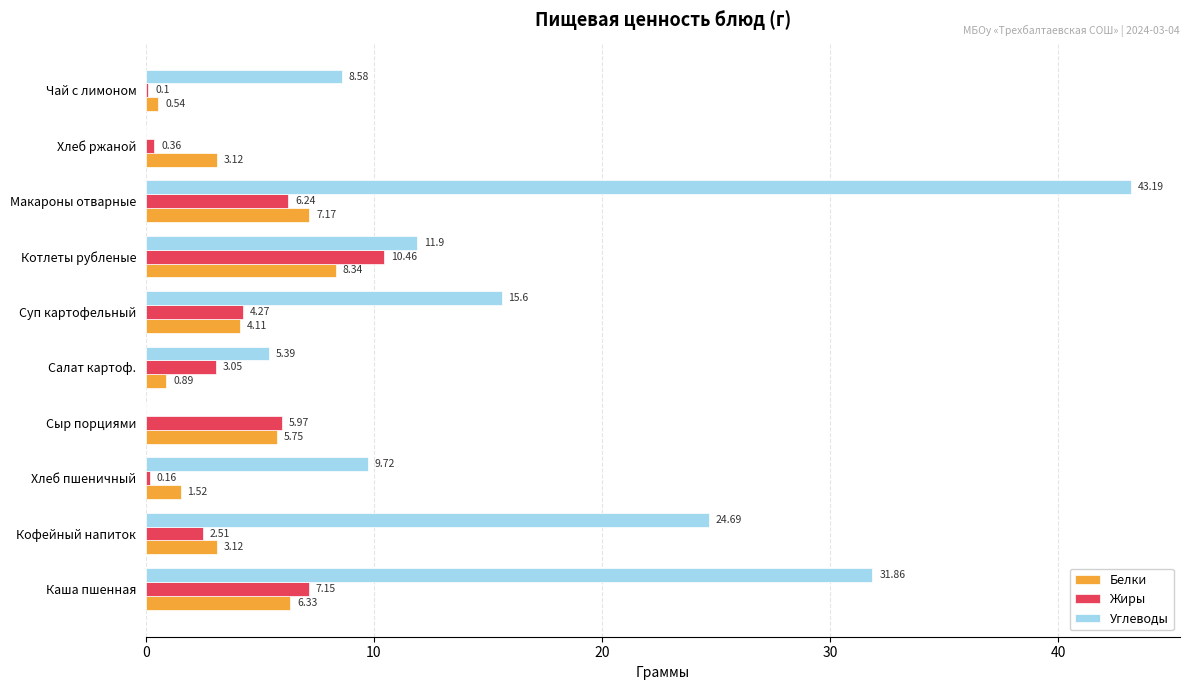

How many values in the Жиры series exceed 4?

5